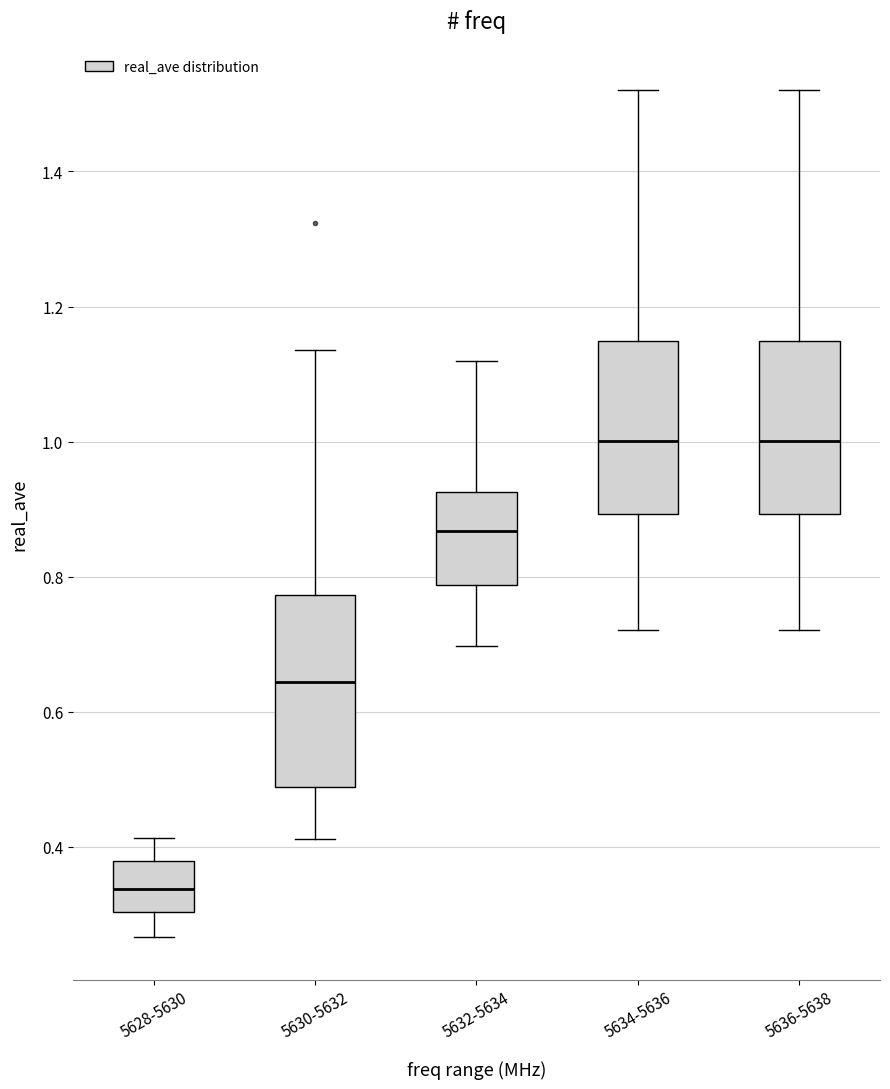

Reading left to right, read every box against the y-axis: the position of its median line, the range the box covers, and the ends of its whiskers. The values are not printed on the chart, so give them approximately, as read against the axis.

5628-5630: median 0.34, box 0.30 to 0.38, whiskers 0.26 to 0.42
5630-5632: median 0.64, box 0.48 to 0.78, whiskers 0.42 to 1.14
5632-5634: median 0.86, box 0.78 to 0.92, whiskers 0.70 to 1.12
5634-5636: median 1.00, box 0.90 to 1.14, whiskers 0.72 to 1.52
5636-5638: median 1.00, box 0.90 to 1.14, whiskers 0.72 to 1.52